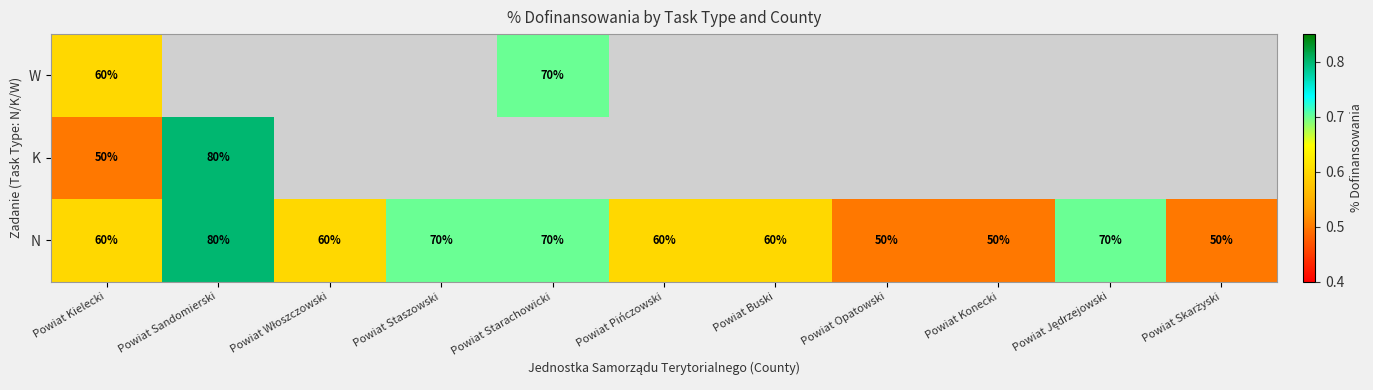

The N series shows 70 at Powiat Starachowicki. True or false?

True